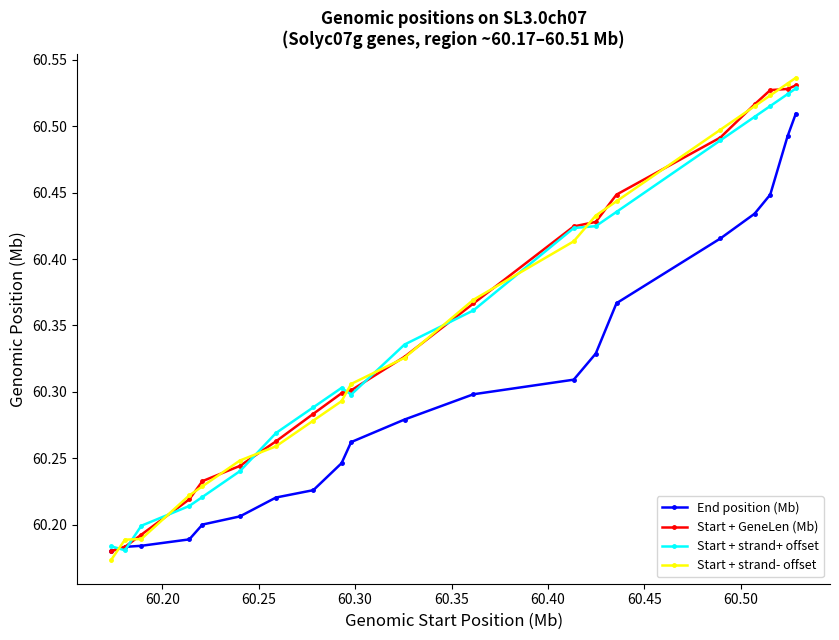

At how many categories does at least one series exceed 60?

20